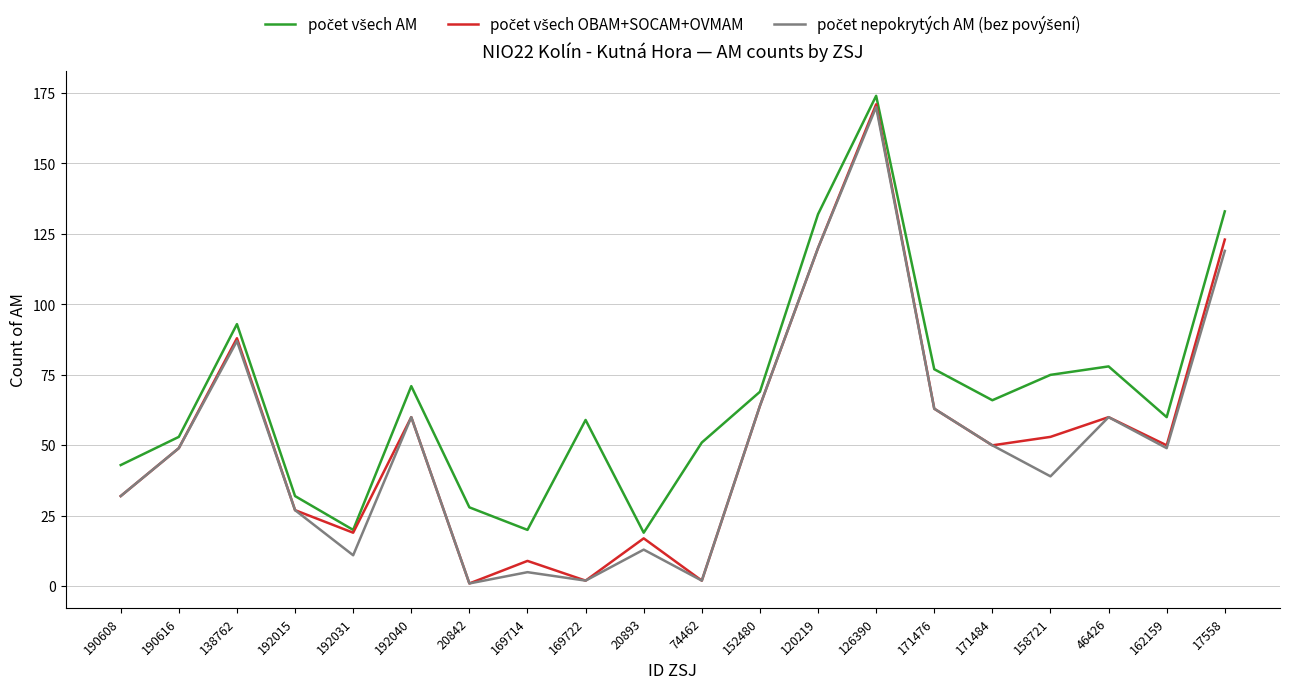

What is the spread (max minus min) of values at 152480?

5